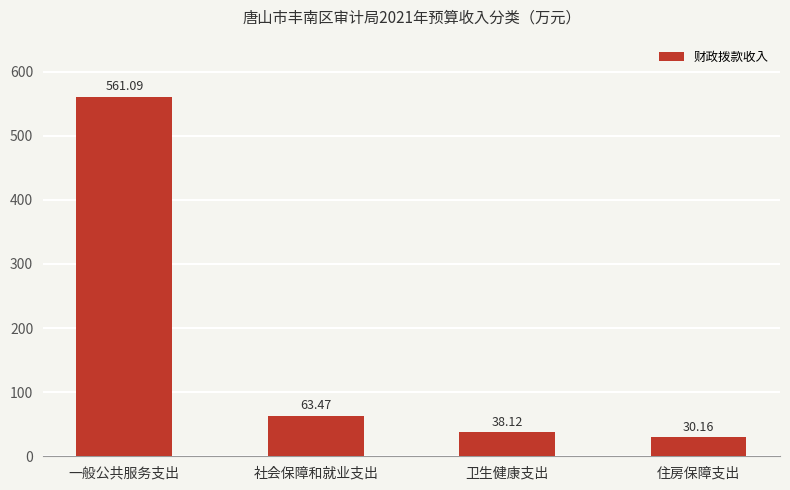

What position from the right is 社会保障和就业支出?

3